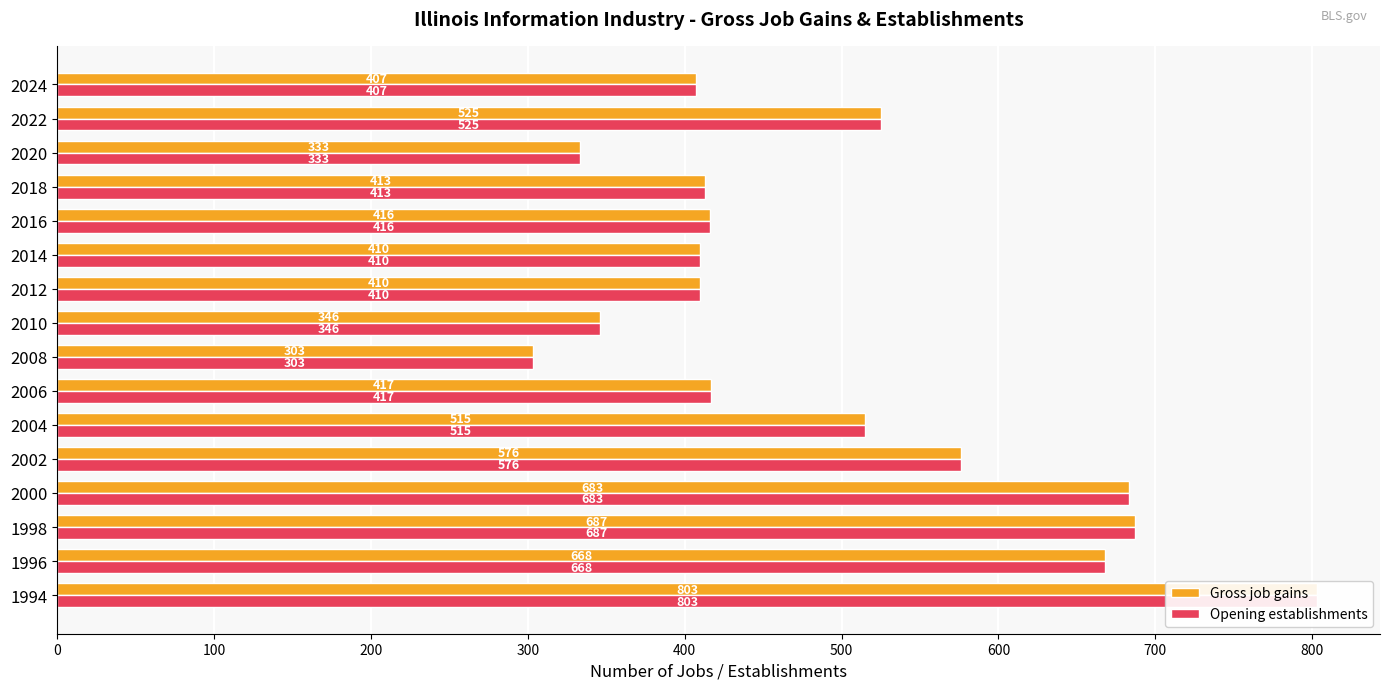

What is the highest value of the Gross job gains series?

803